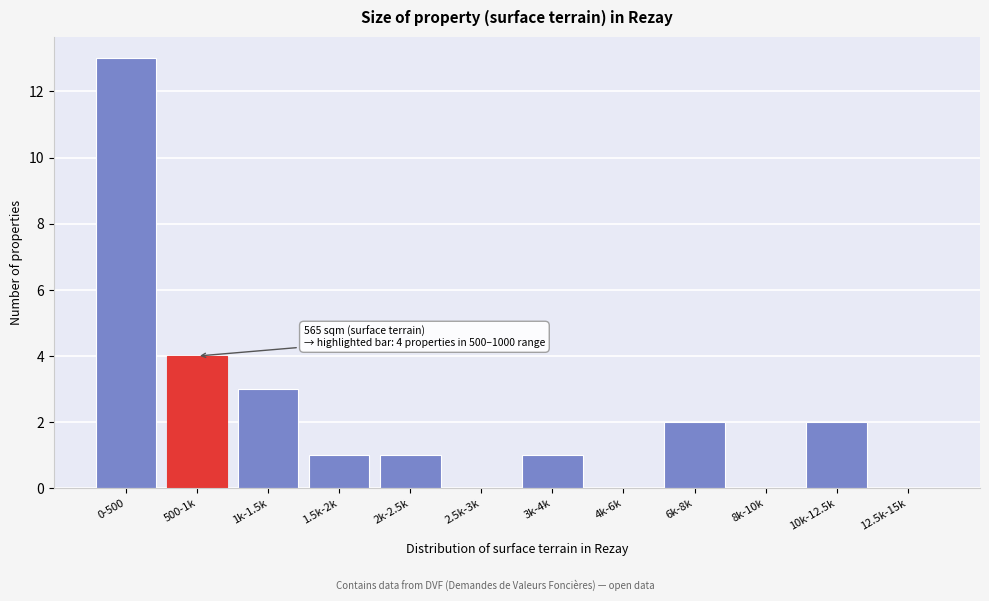

Reading left to right, extract all data points from this chart.

0-500=13	500-1k=4	1k-1.5k=3	1.5k-2k=1	2k-2.5k=1	2.5k-3k=0	3k-4k=1	4k-6k=0	6k-8k=2	8k-10k=0	10k-12.5k=2	12.5k-15k=0